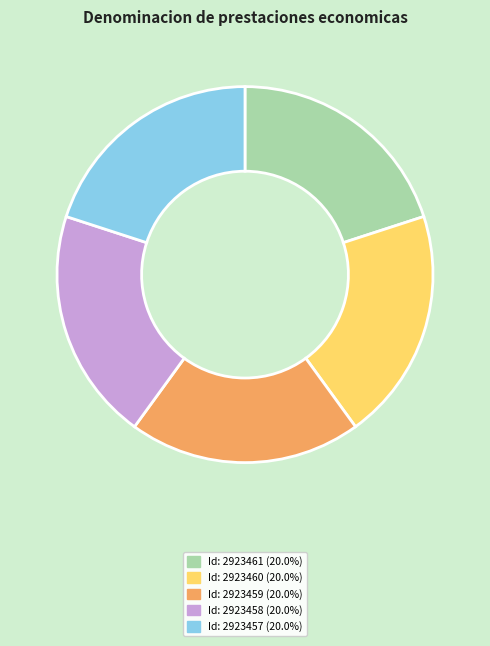

Does any single category account for the majority?

No